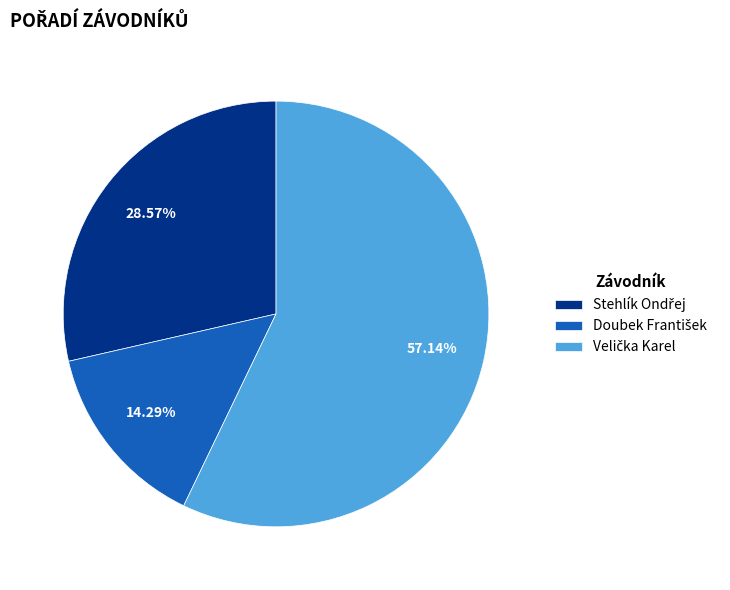

Does any single category account for the majority?

Yes